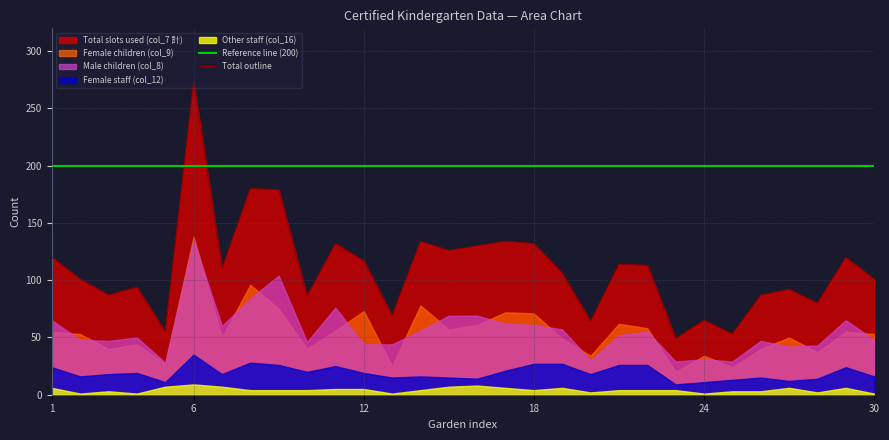

At which category is the sum across all series the highest?

6